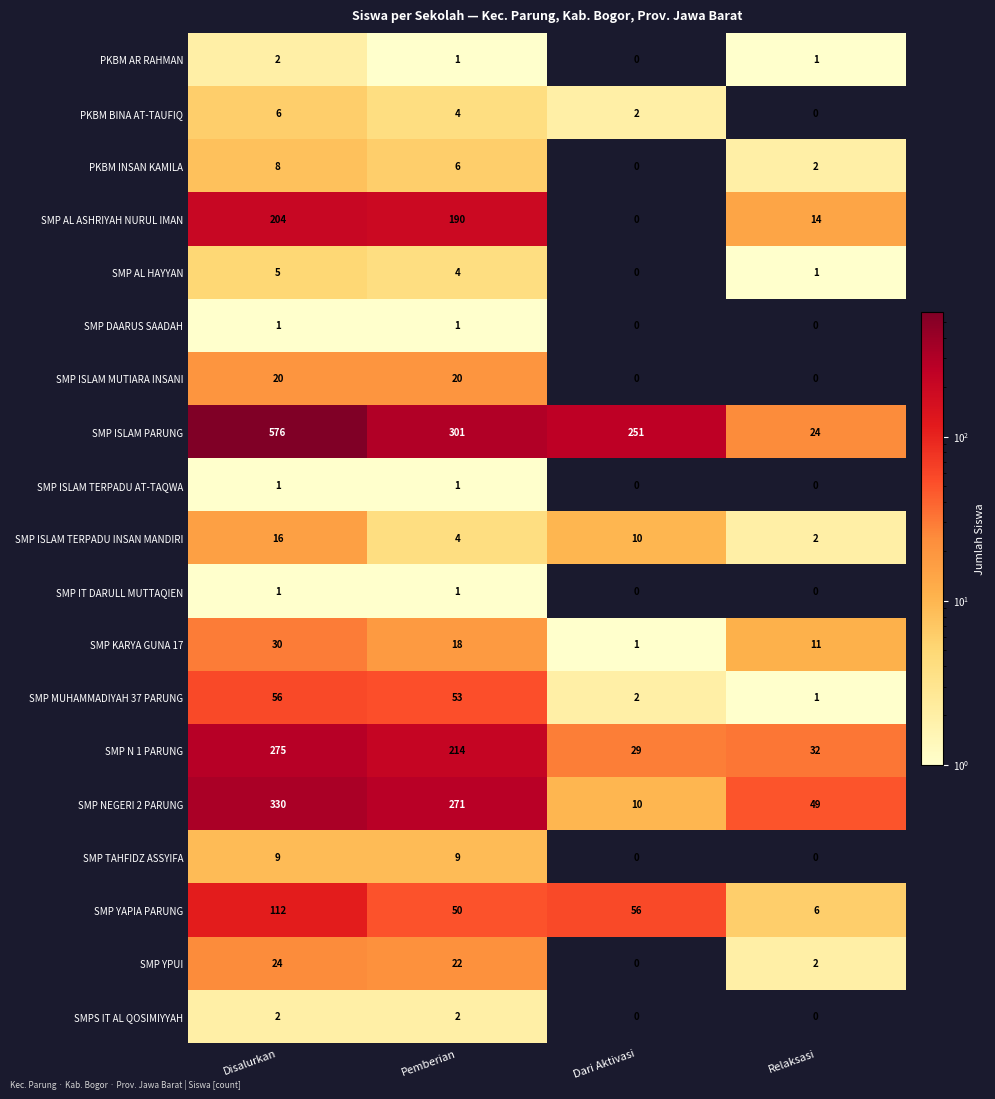

What is the sum of the SMP NEGERI 2 PARUNG values at Relaksasi and Dari Aktivasi?

59